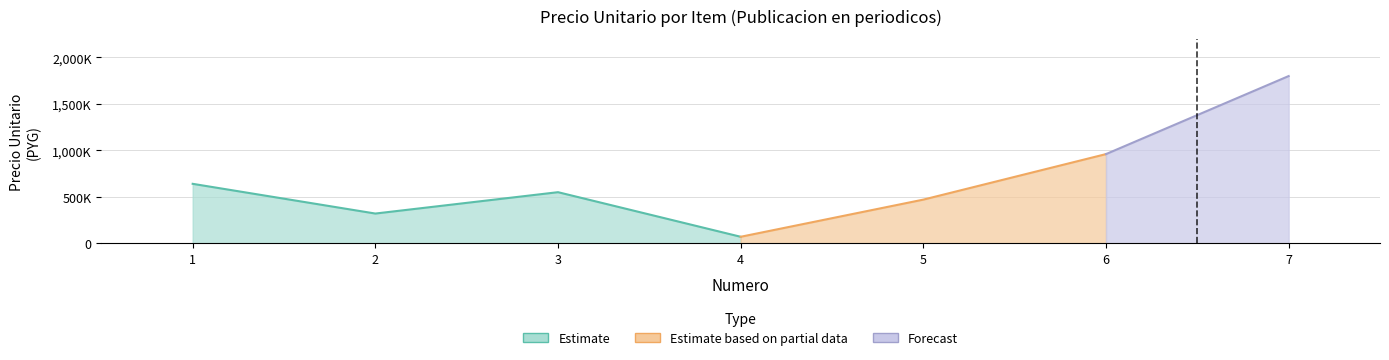

Between 2 and 5, which is larger?

5